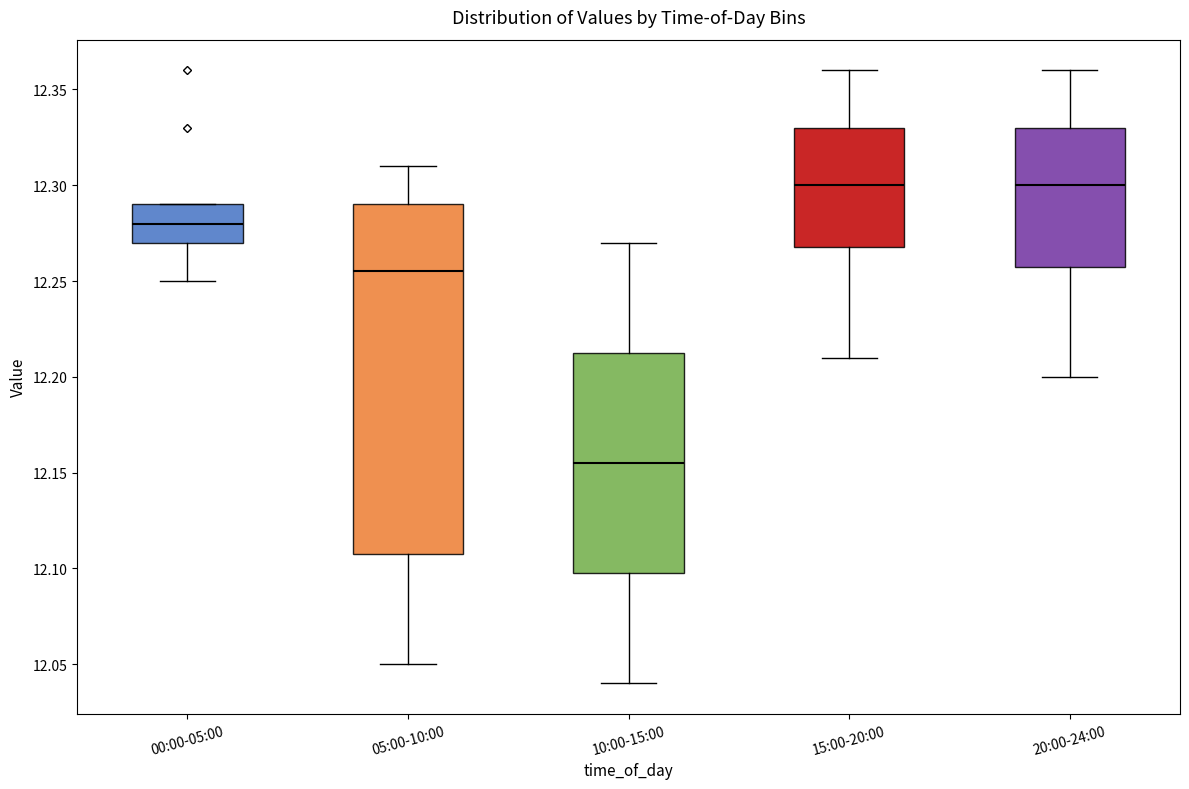

Where is the upper edge of the box for 00:00-05:00 on the y-axis? The values are not printed on the chart, so give them approximately, as read against the axis.

12.290